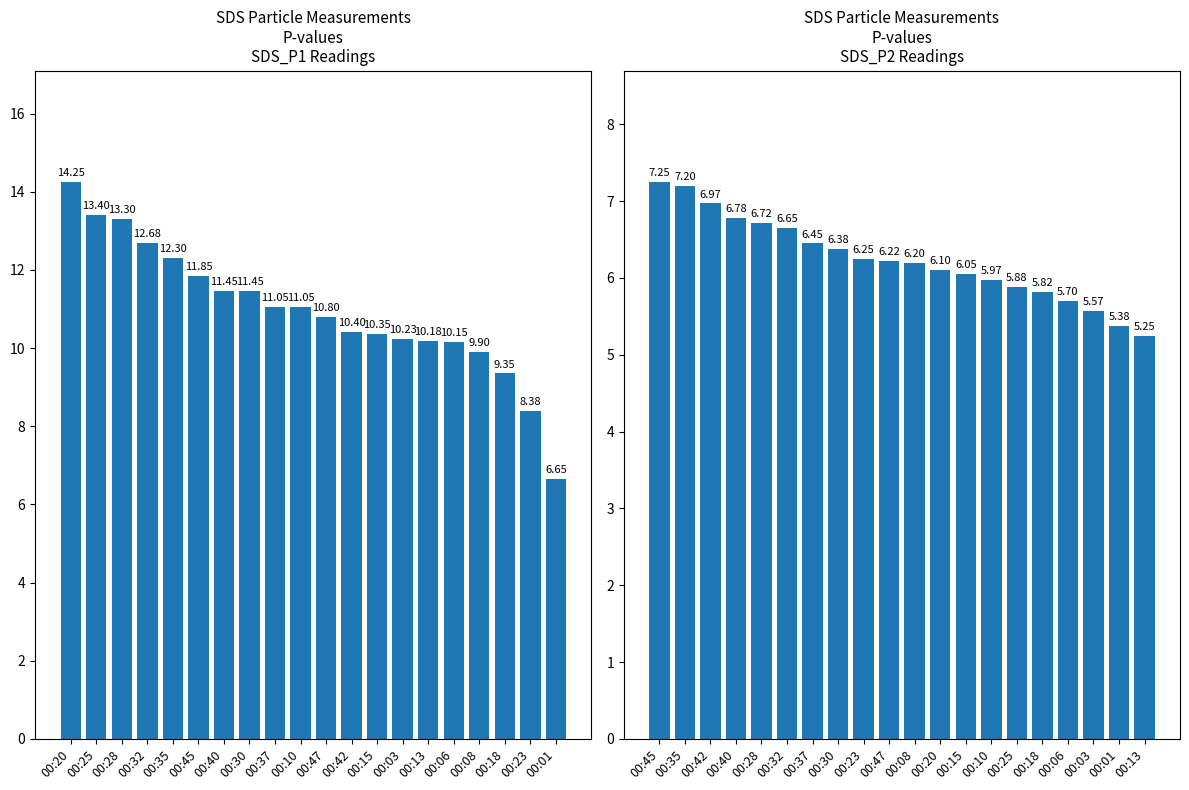

What is the greatest value displayed?

14.2